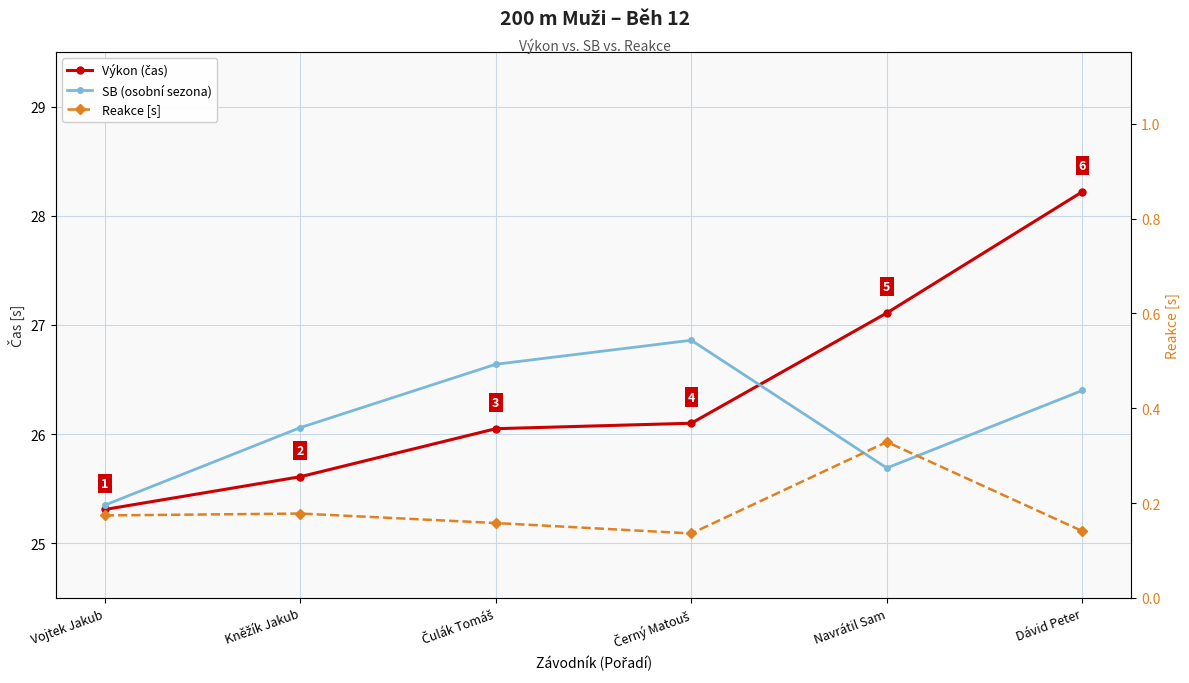

After their last crossing, which series has the higher values: Výkon (čas) or SB (osobní sezona)?

Výkon (čas)